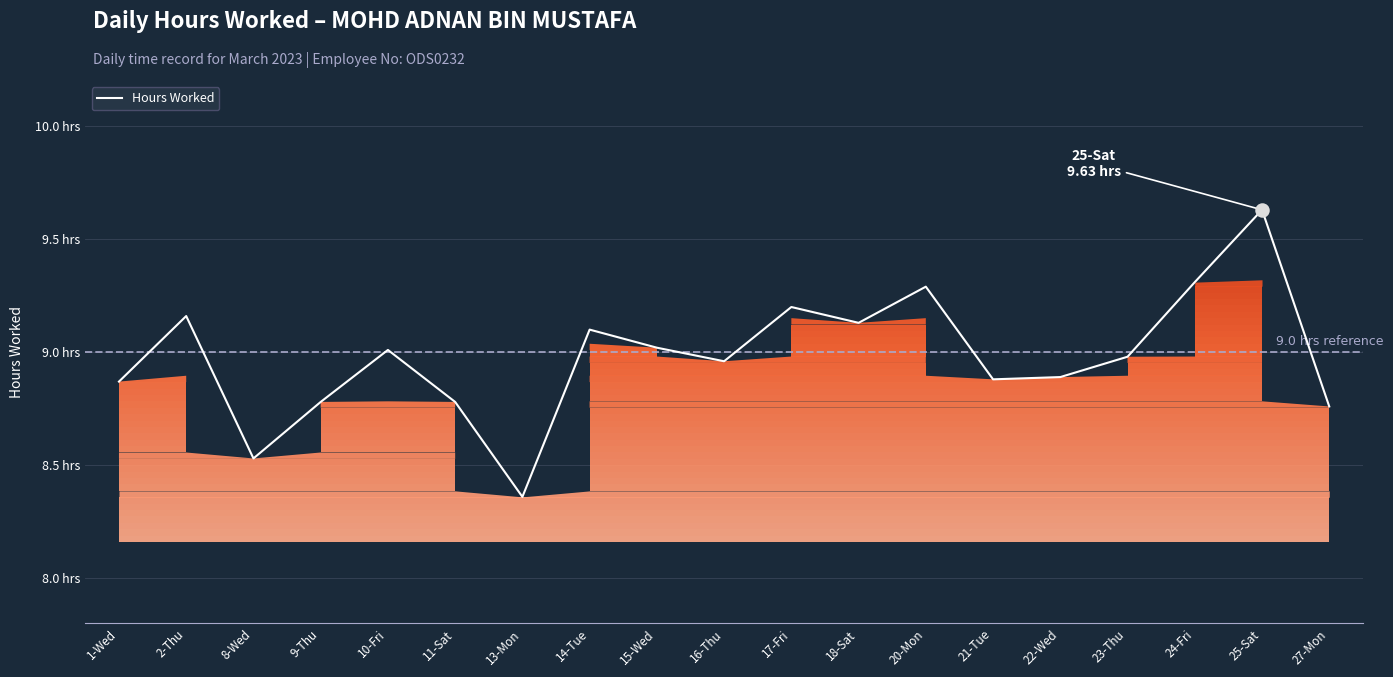

Approximately how many times larger is the value at 1-Wed compared to 11-Sat?

1.0